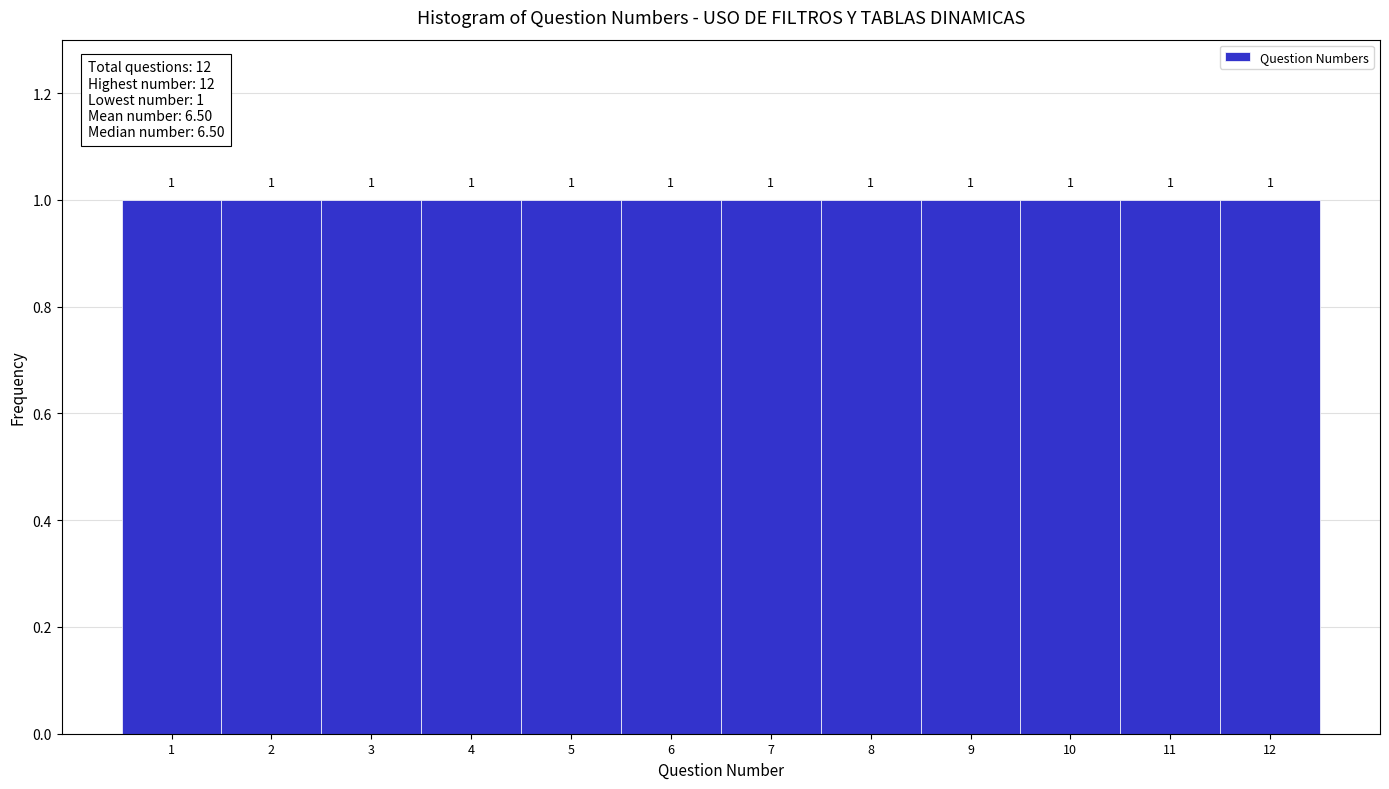

What is the height of the bar covering 9.5 to 10.5 on the x-axis?

1